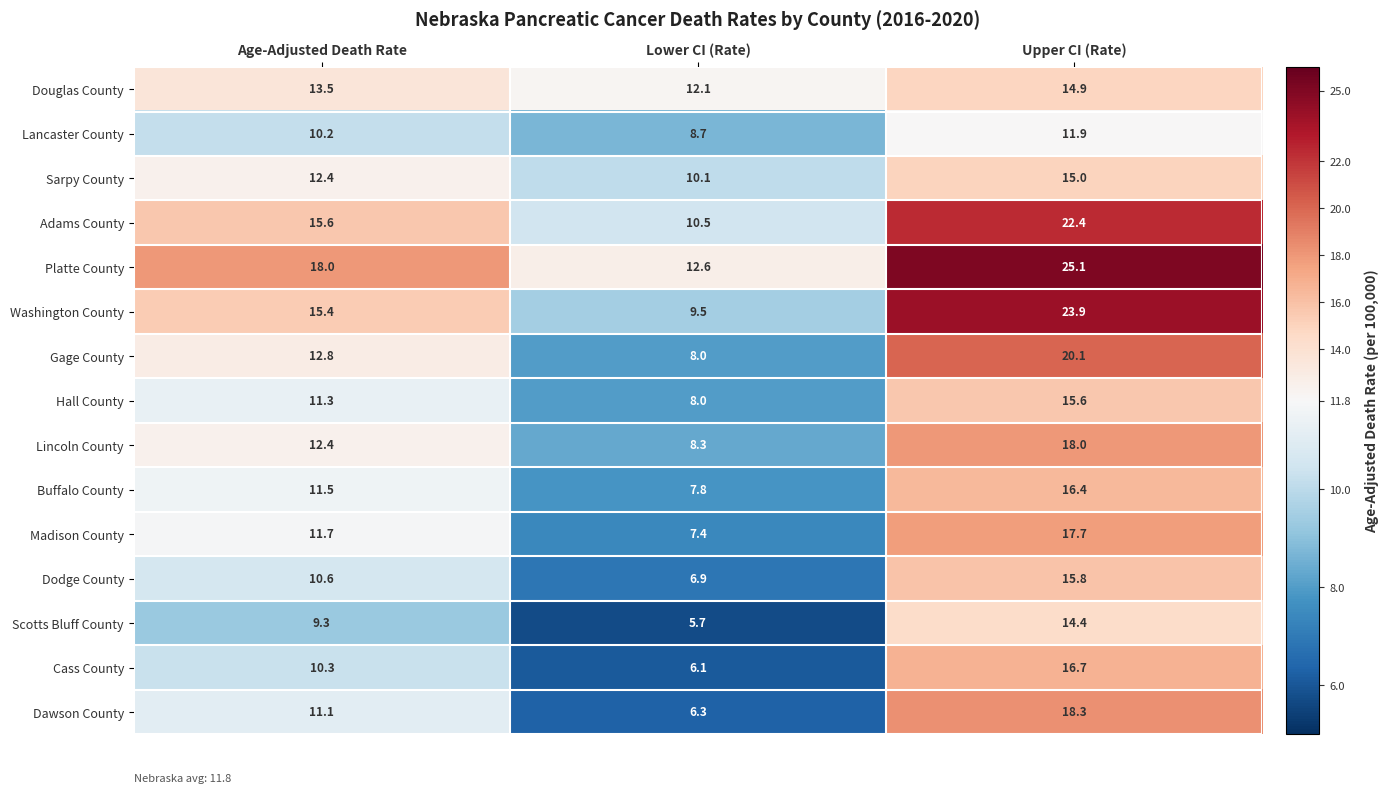

Is it true that Dodge County equals 4.0 at Age-Adjusted Death Rate?

False